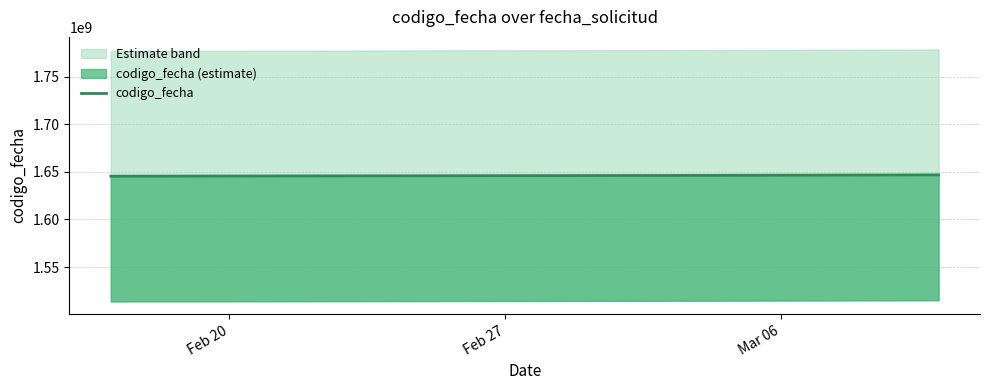

What is the ratio of the value at Mar 06 to the value at Feb 20?

1.0